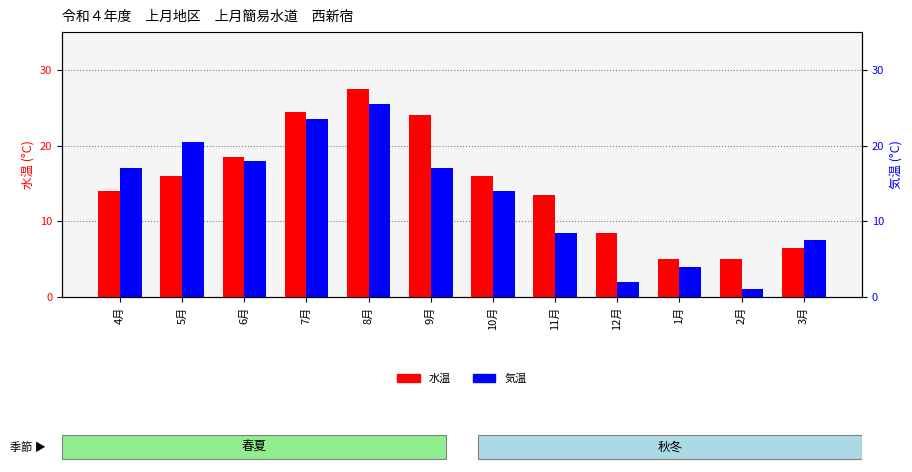

Reading left to right, extract all data points from this chart.

水温: 14.0	16.0	18.5	24.5	27.5	24.0	16.0	13.5	8.5	5.0	5.0	6.5
気温: 17.0	20.5	18.0	23.5	25.5	17.0	14.0	8.5	2.0	4.0	1.0	7.5